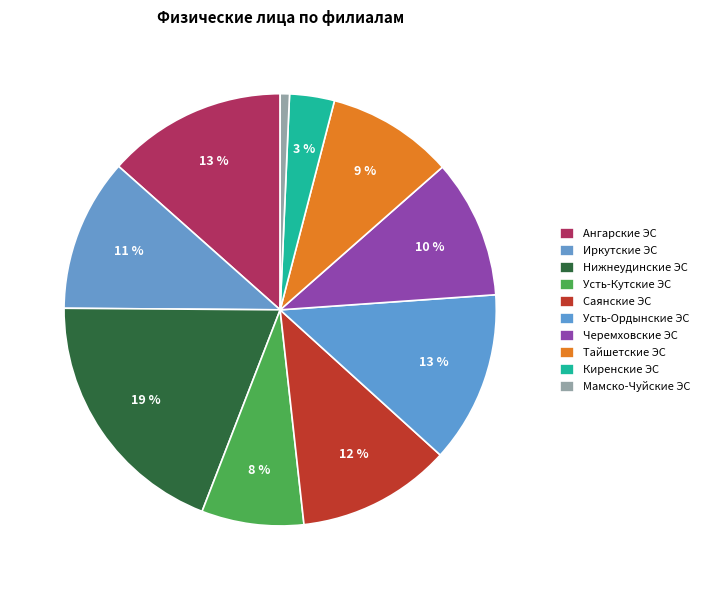

To the nearest percent, what is the average slice percentage?

10%